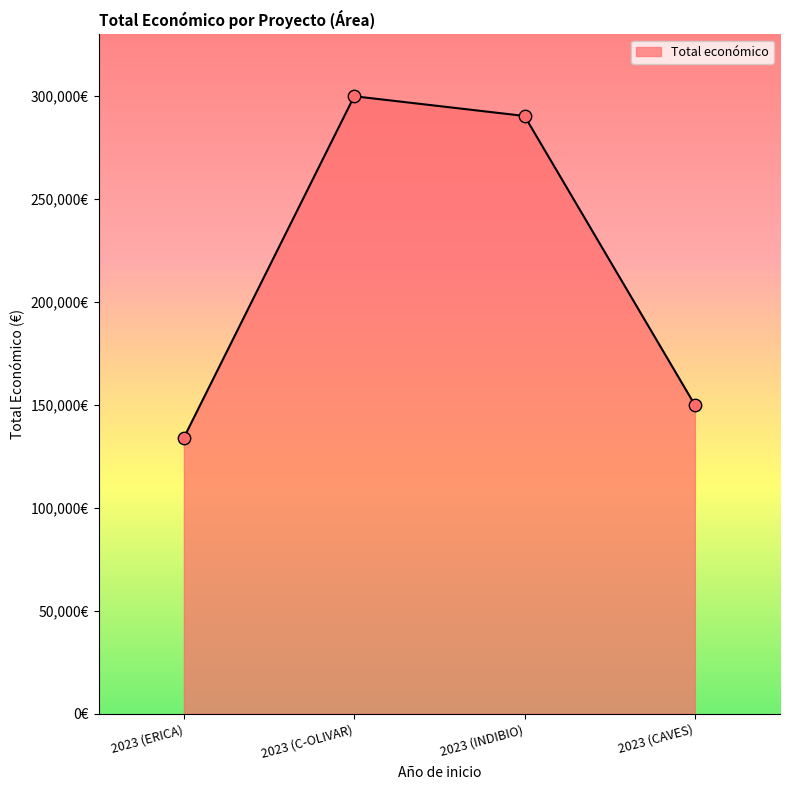

What is the change in value from 2023 (ERICA) to 2023 (C-OLIVAR)?

+165788